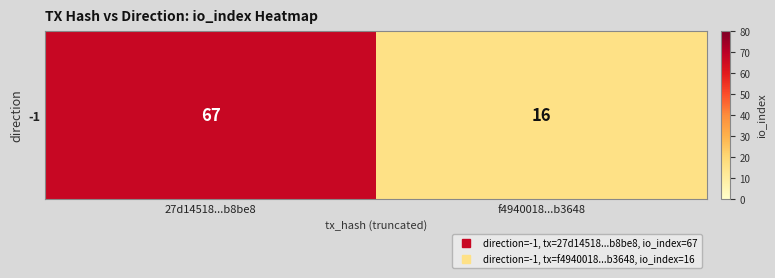

How many categories are shown in the chart?

2